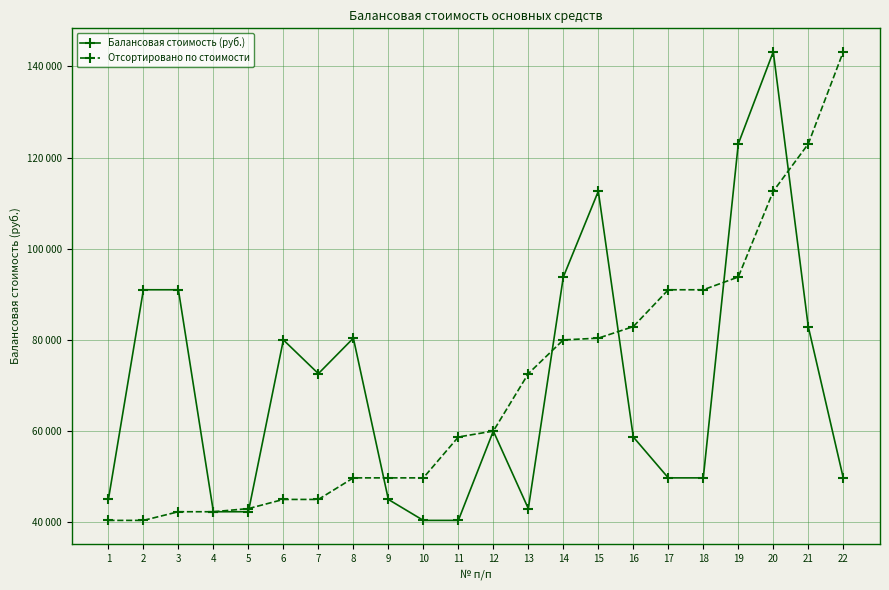

Where is the first local minimum for Балансовая стоимость (руб.)?

7